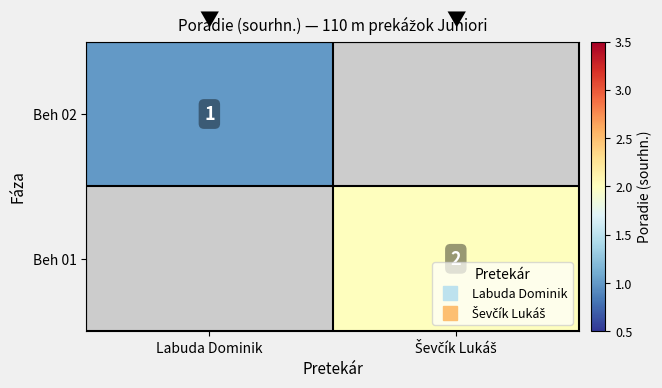

The Beh 02 series shows 0.3 at Labuda Dominik. True or false?

False